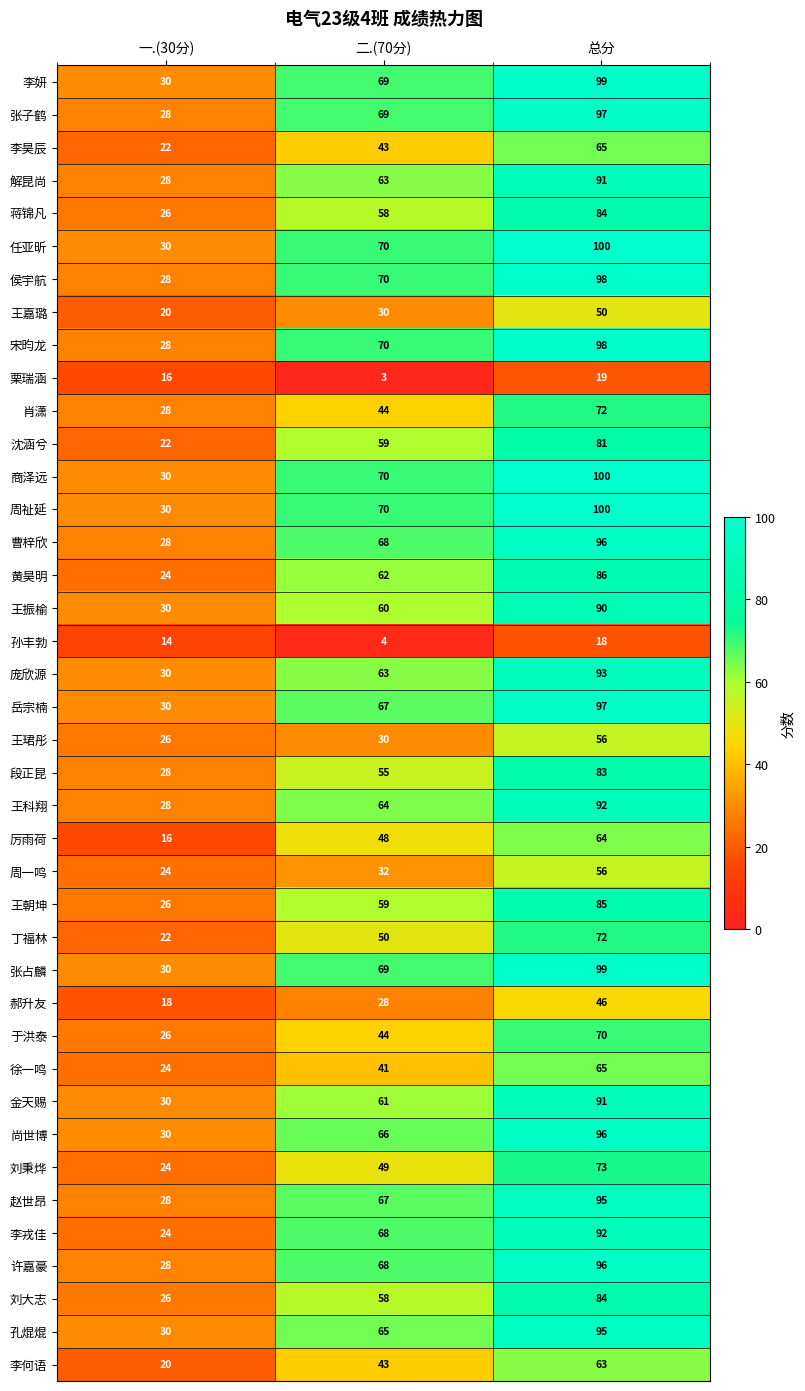

How many distinct data groups are displayed?

40